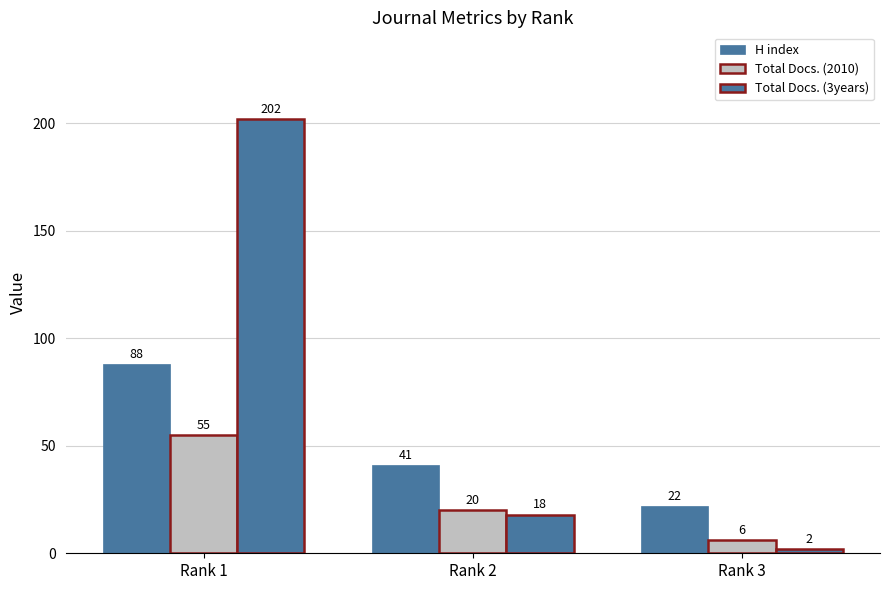

Which category has the highest value in the Total Docs. (3years) series?

Rank 1